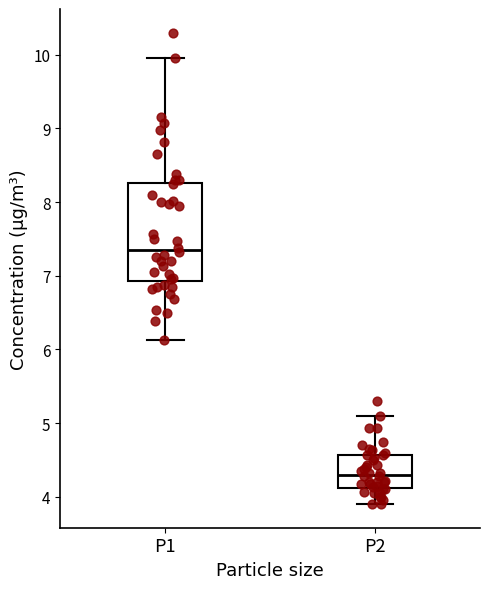

Which box is the tallest, from its lower edge to its upper edge?

P1